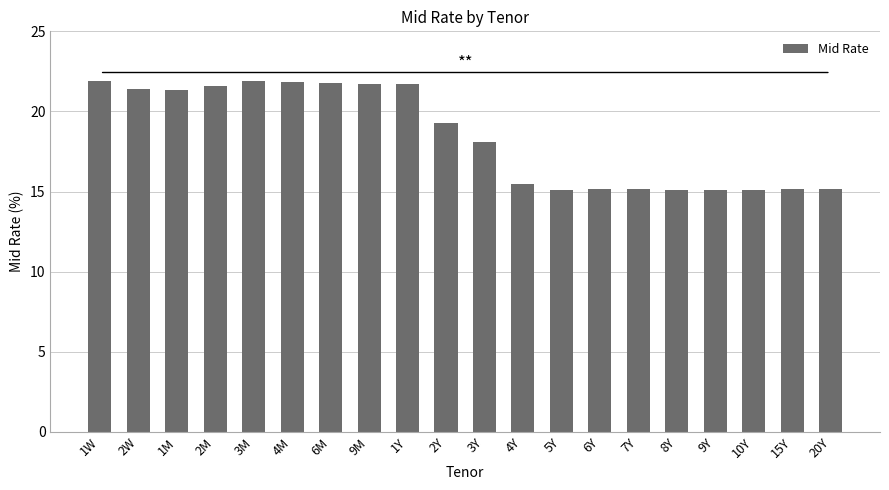

What value does the data have at 9M?

21.7